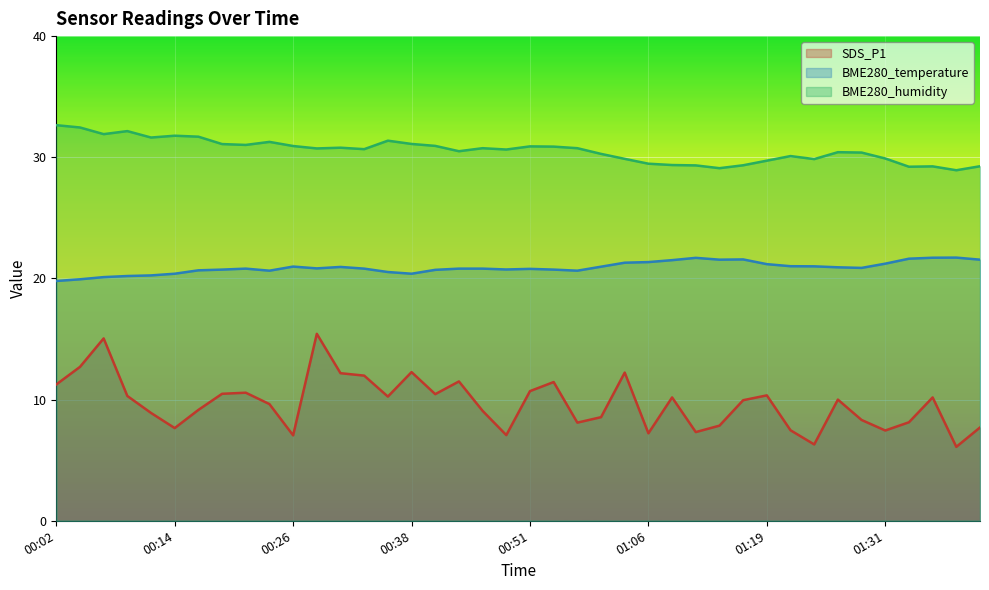

What is the average value of the BME280_humidity series?

30.6